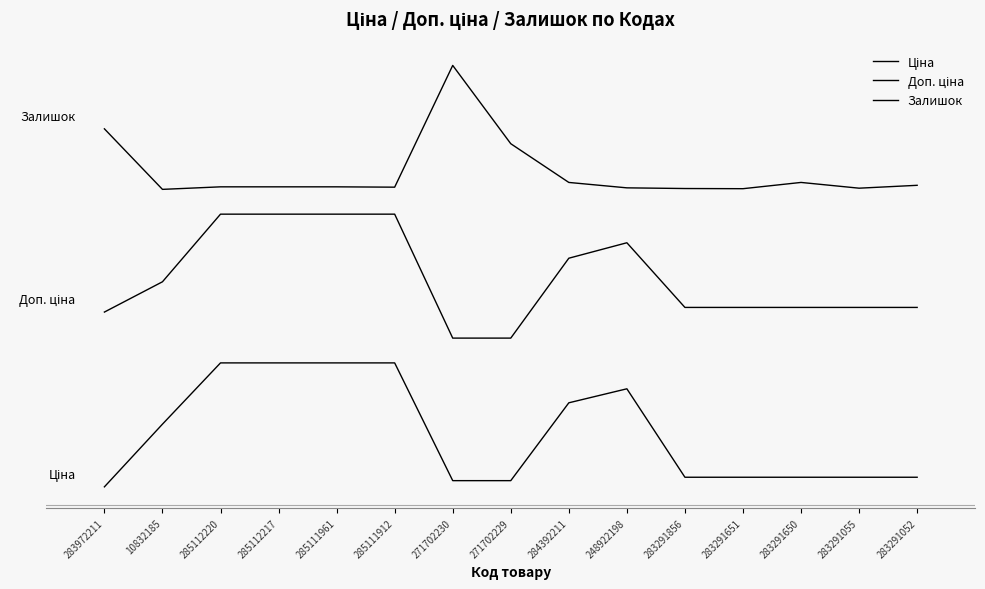

At 271702229, list the series in order from largest to smallest.

Залишок, Доп. ціна, Ціна